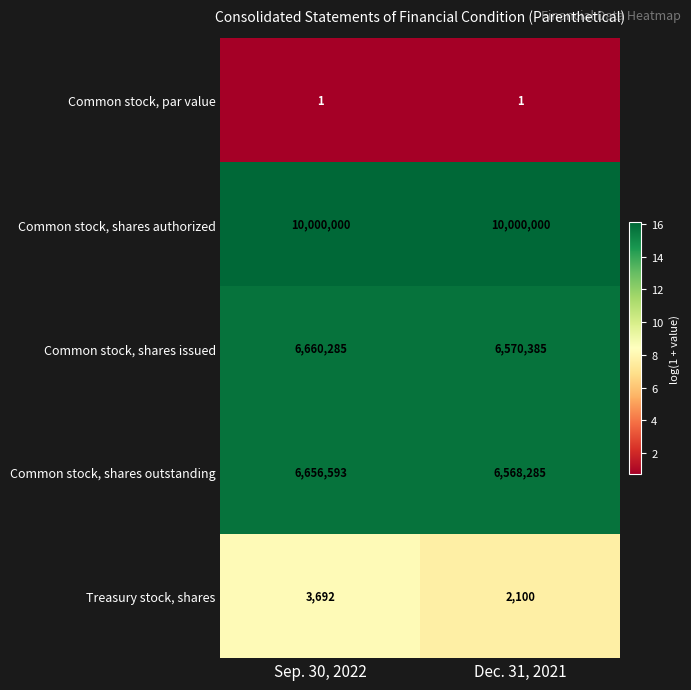

How many data points does each series have?

2